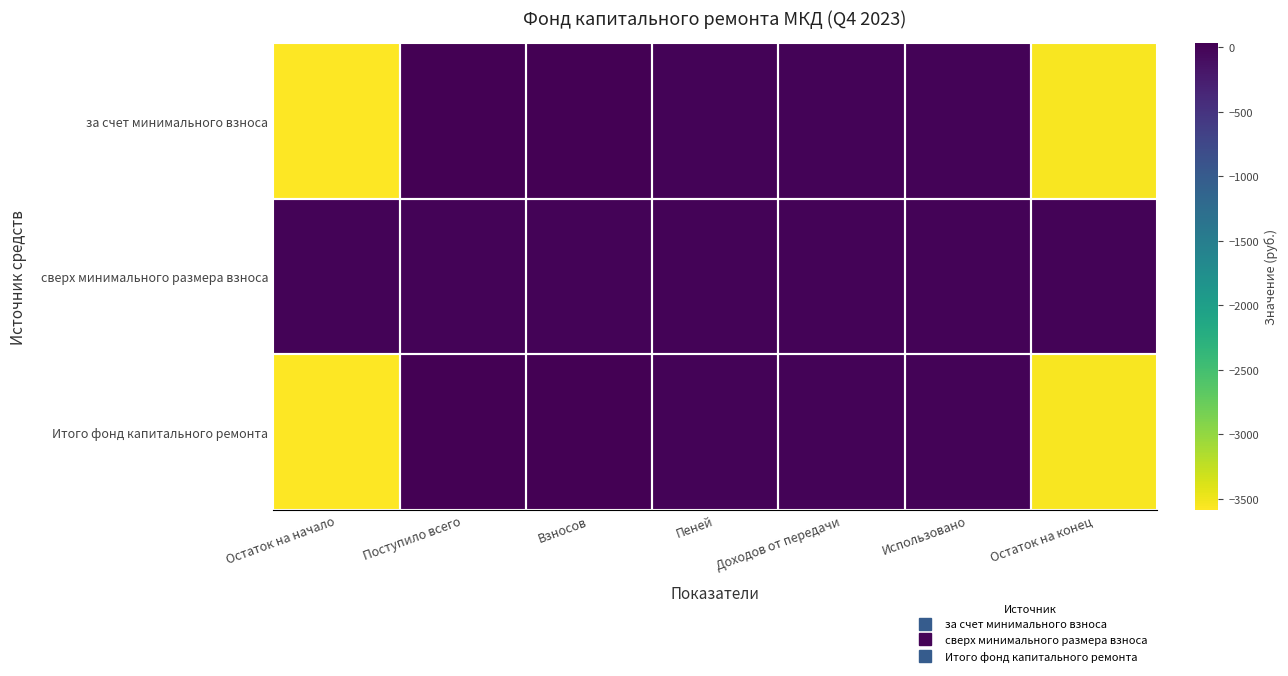

What is the smallest value displayed?

-3587.5